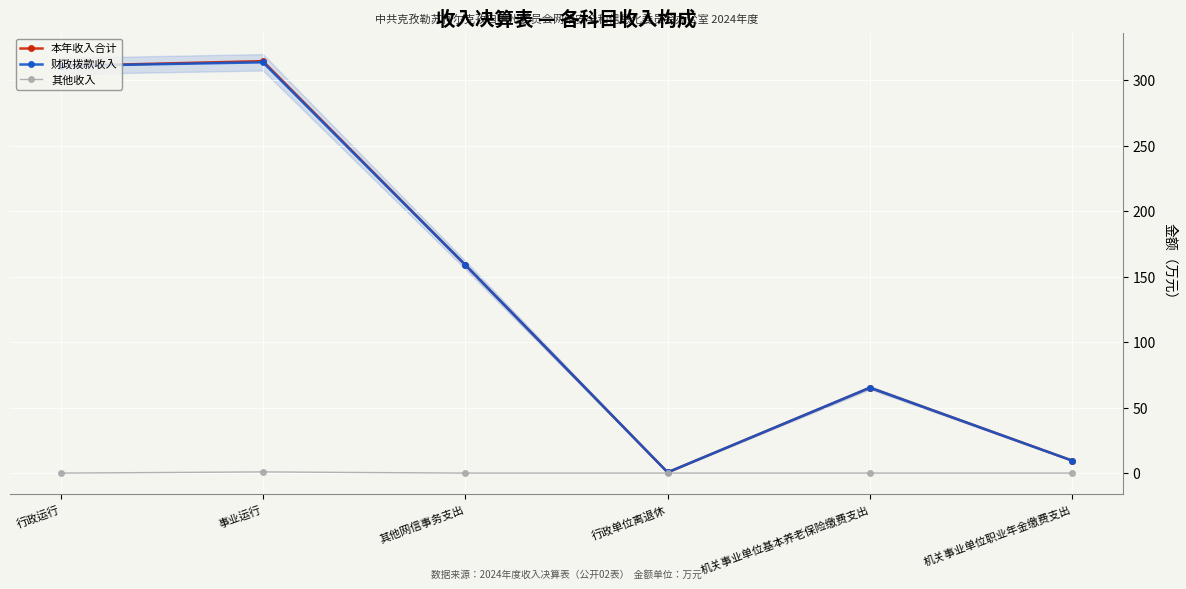

Where is the first local maximum for 财政拨款收入?

事业运行